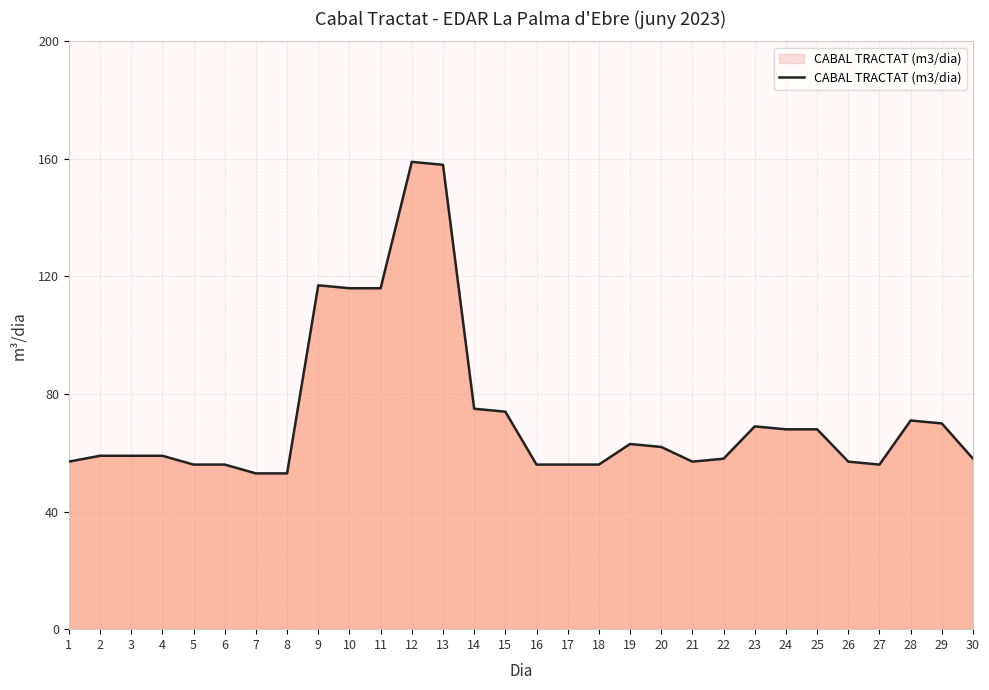

Approximately how many times larger is the value at 15 compared to 18?

1.3